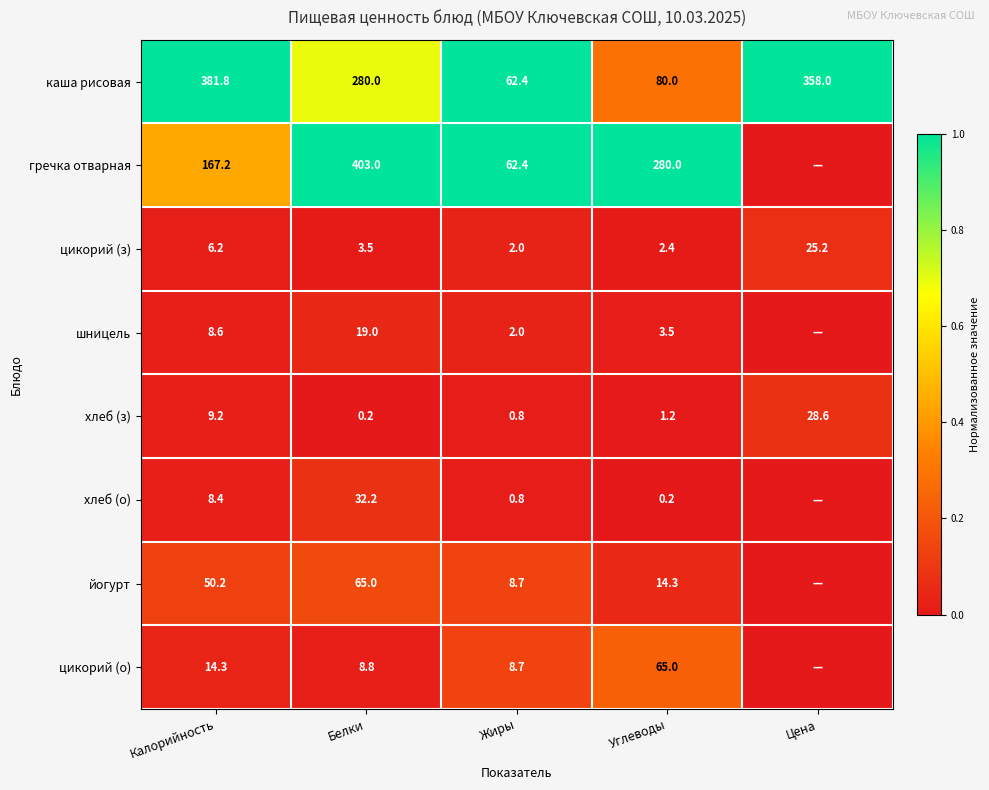

At which label is хлеб (з) closest to 14?

Калорийность